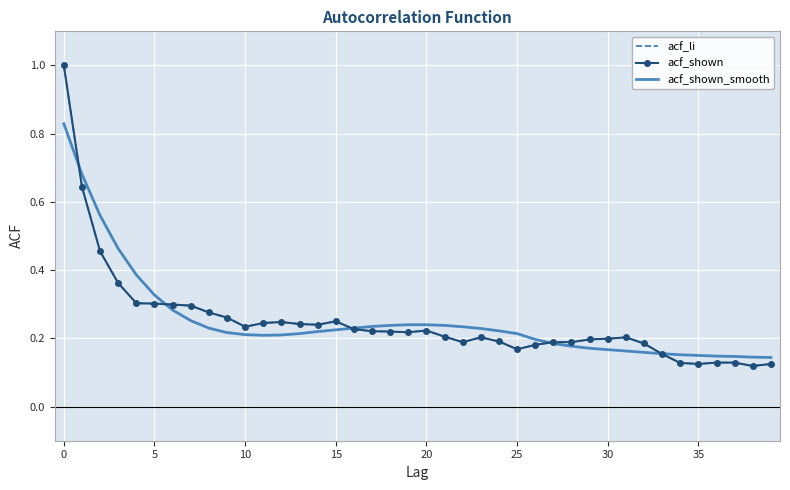

Where is the first local maximum for acf_li?

12